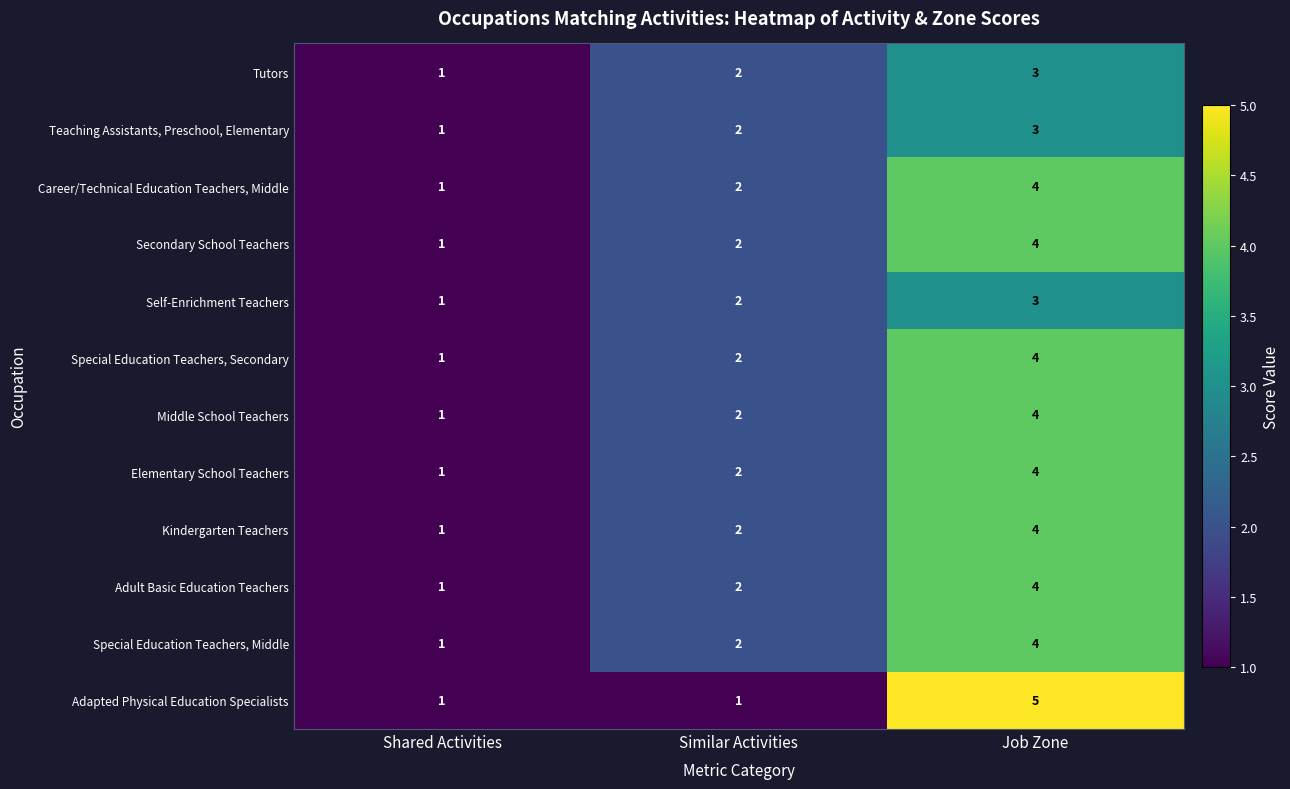

How many Middle School Teachers values are between 1 and 4?

3